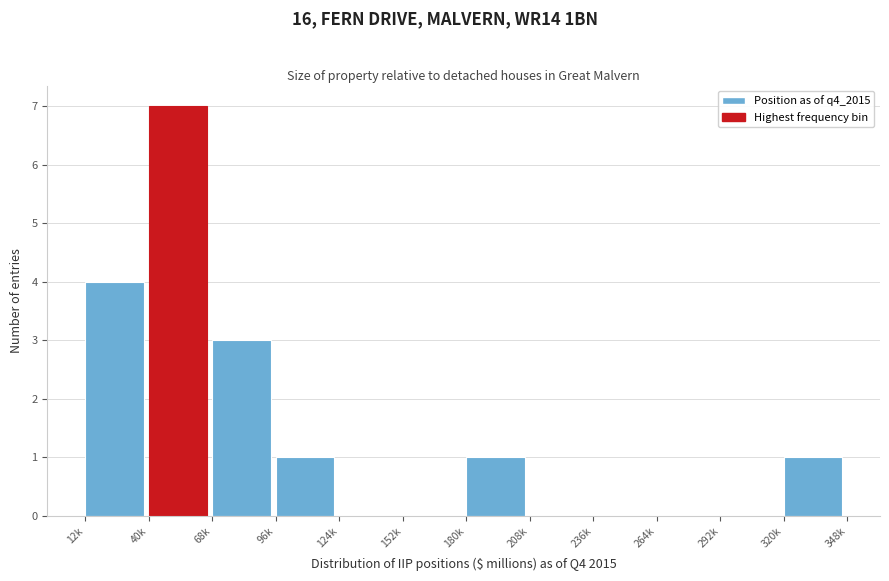

Reading left to right, extract all data points from this chart.

12k=4	40k=7	68k=3	96k=1	124k=0	152k=0	180k=1	208k=0	236k=0	264k=0	292k=0	320k=1